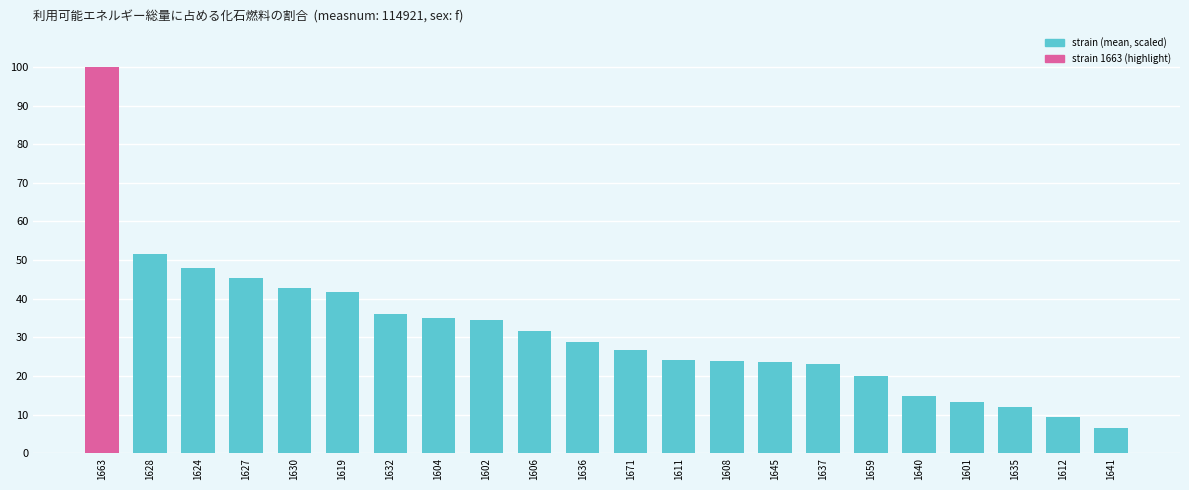

The value at 1645 is 23.6. True or false?

True